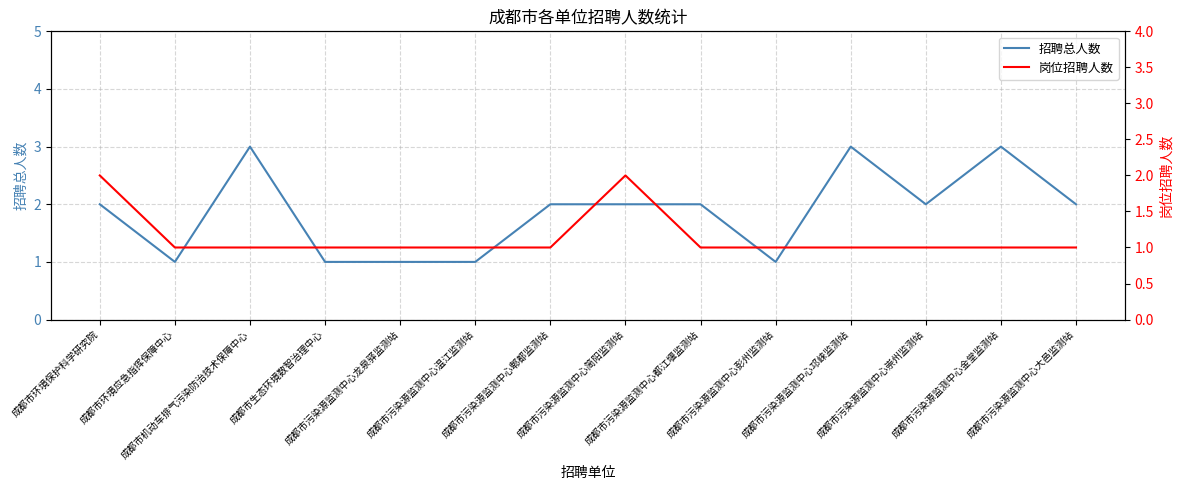

Count the number of data series in this chart.

2